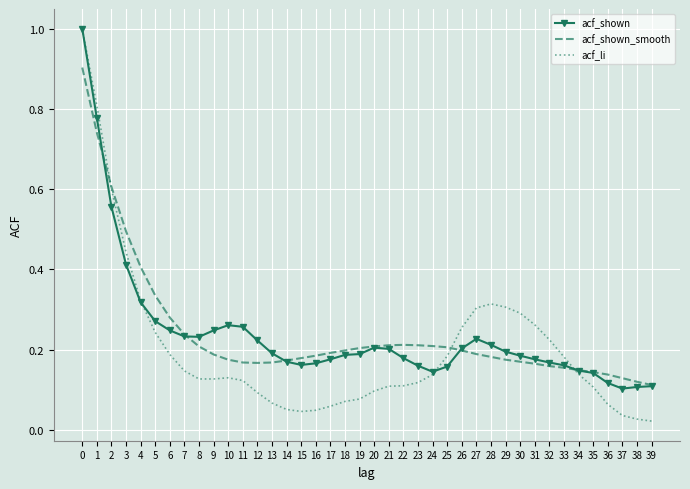

Which series has the largest range (max minus min)?

acf_li